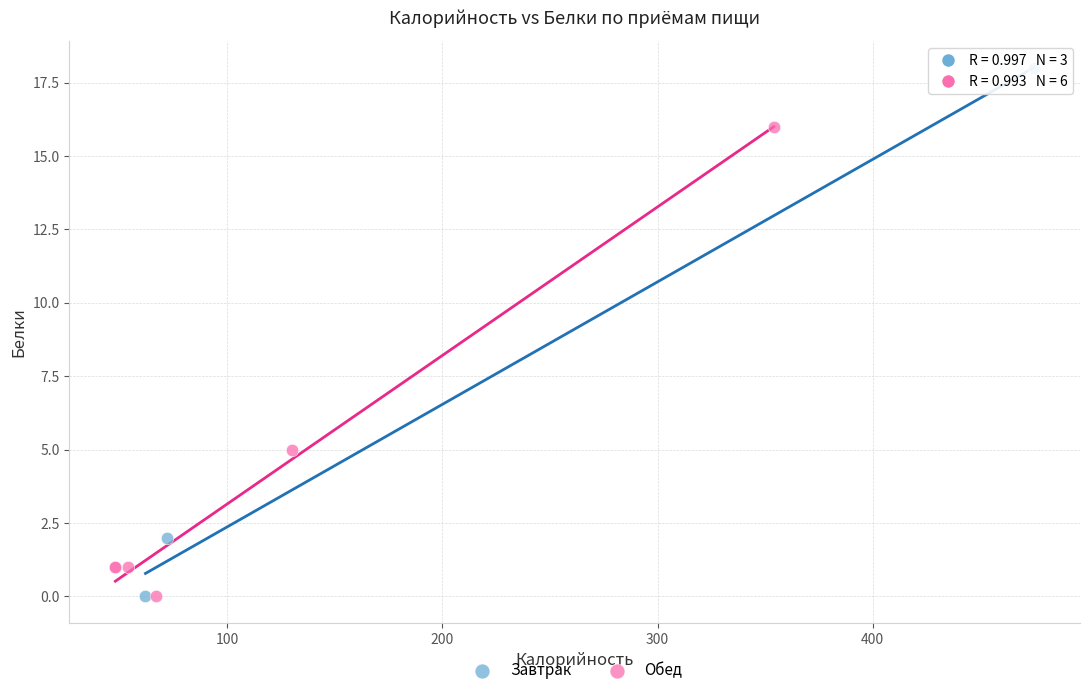

Which series reaches the maximum Y coordinate?

Завтрак